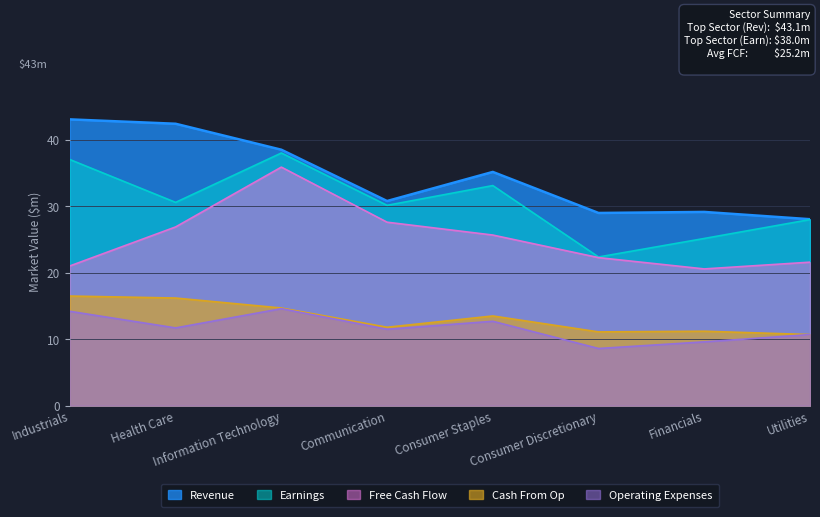

What are all the series names shown in the legend?

Revenue, Earnings, Free Cash Flow, Cash From Op, Operating Expenses